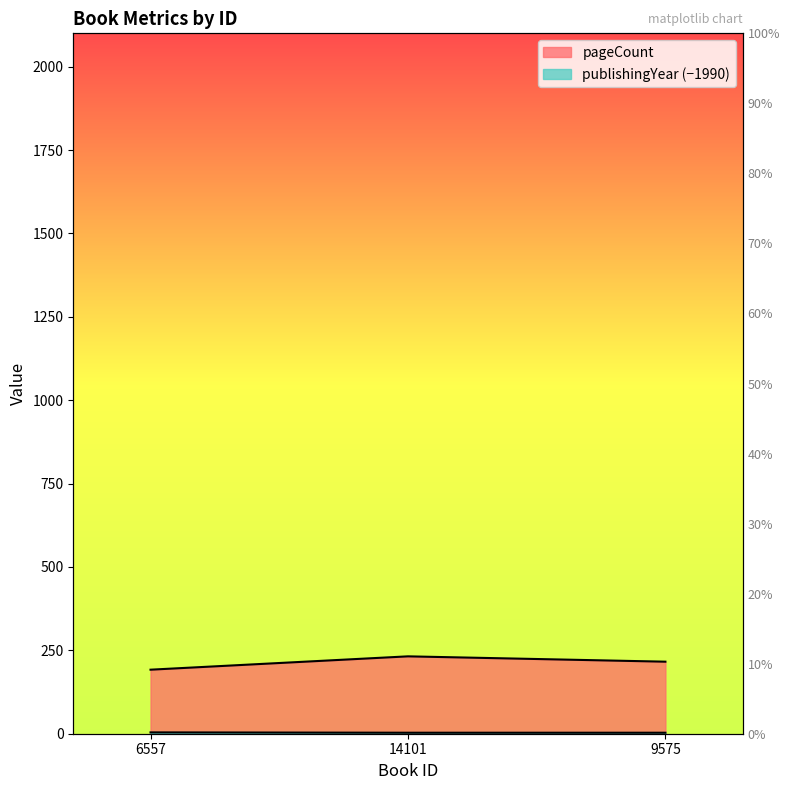

What position from the right is 9575?

1